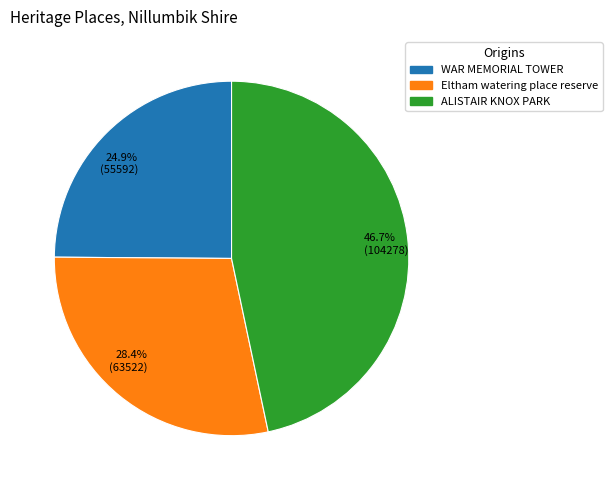

What portion of the pie excludes ALISTAIR KNOX PARK?

53.3%